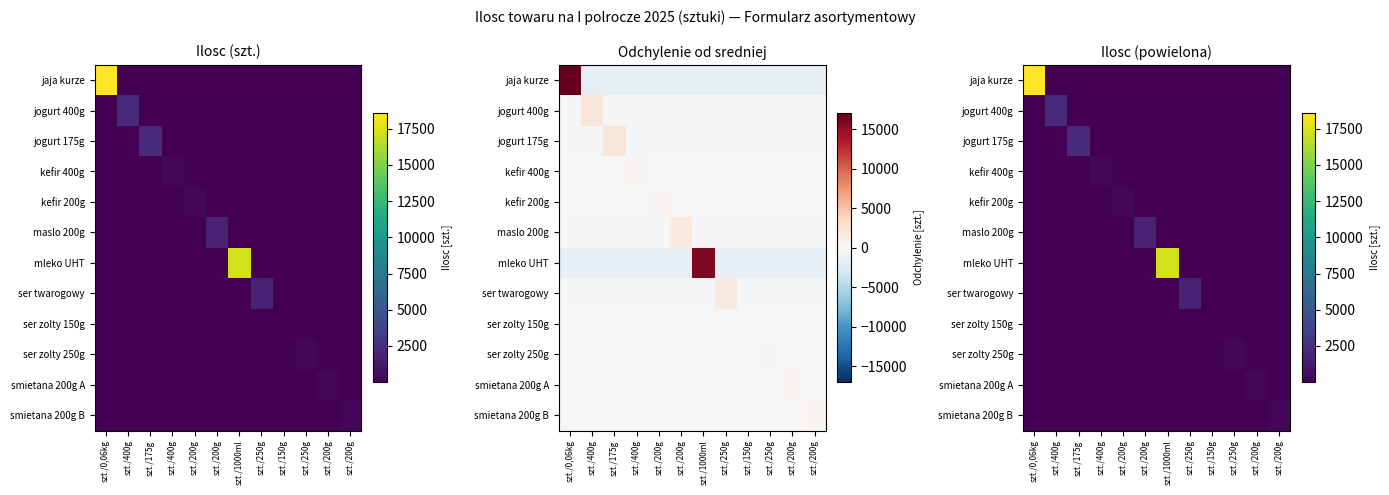

At which category is the sum across all series the highest?

szt./0,06kg